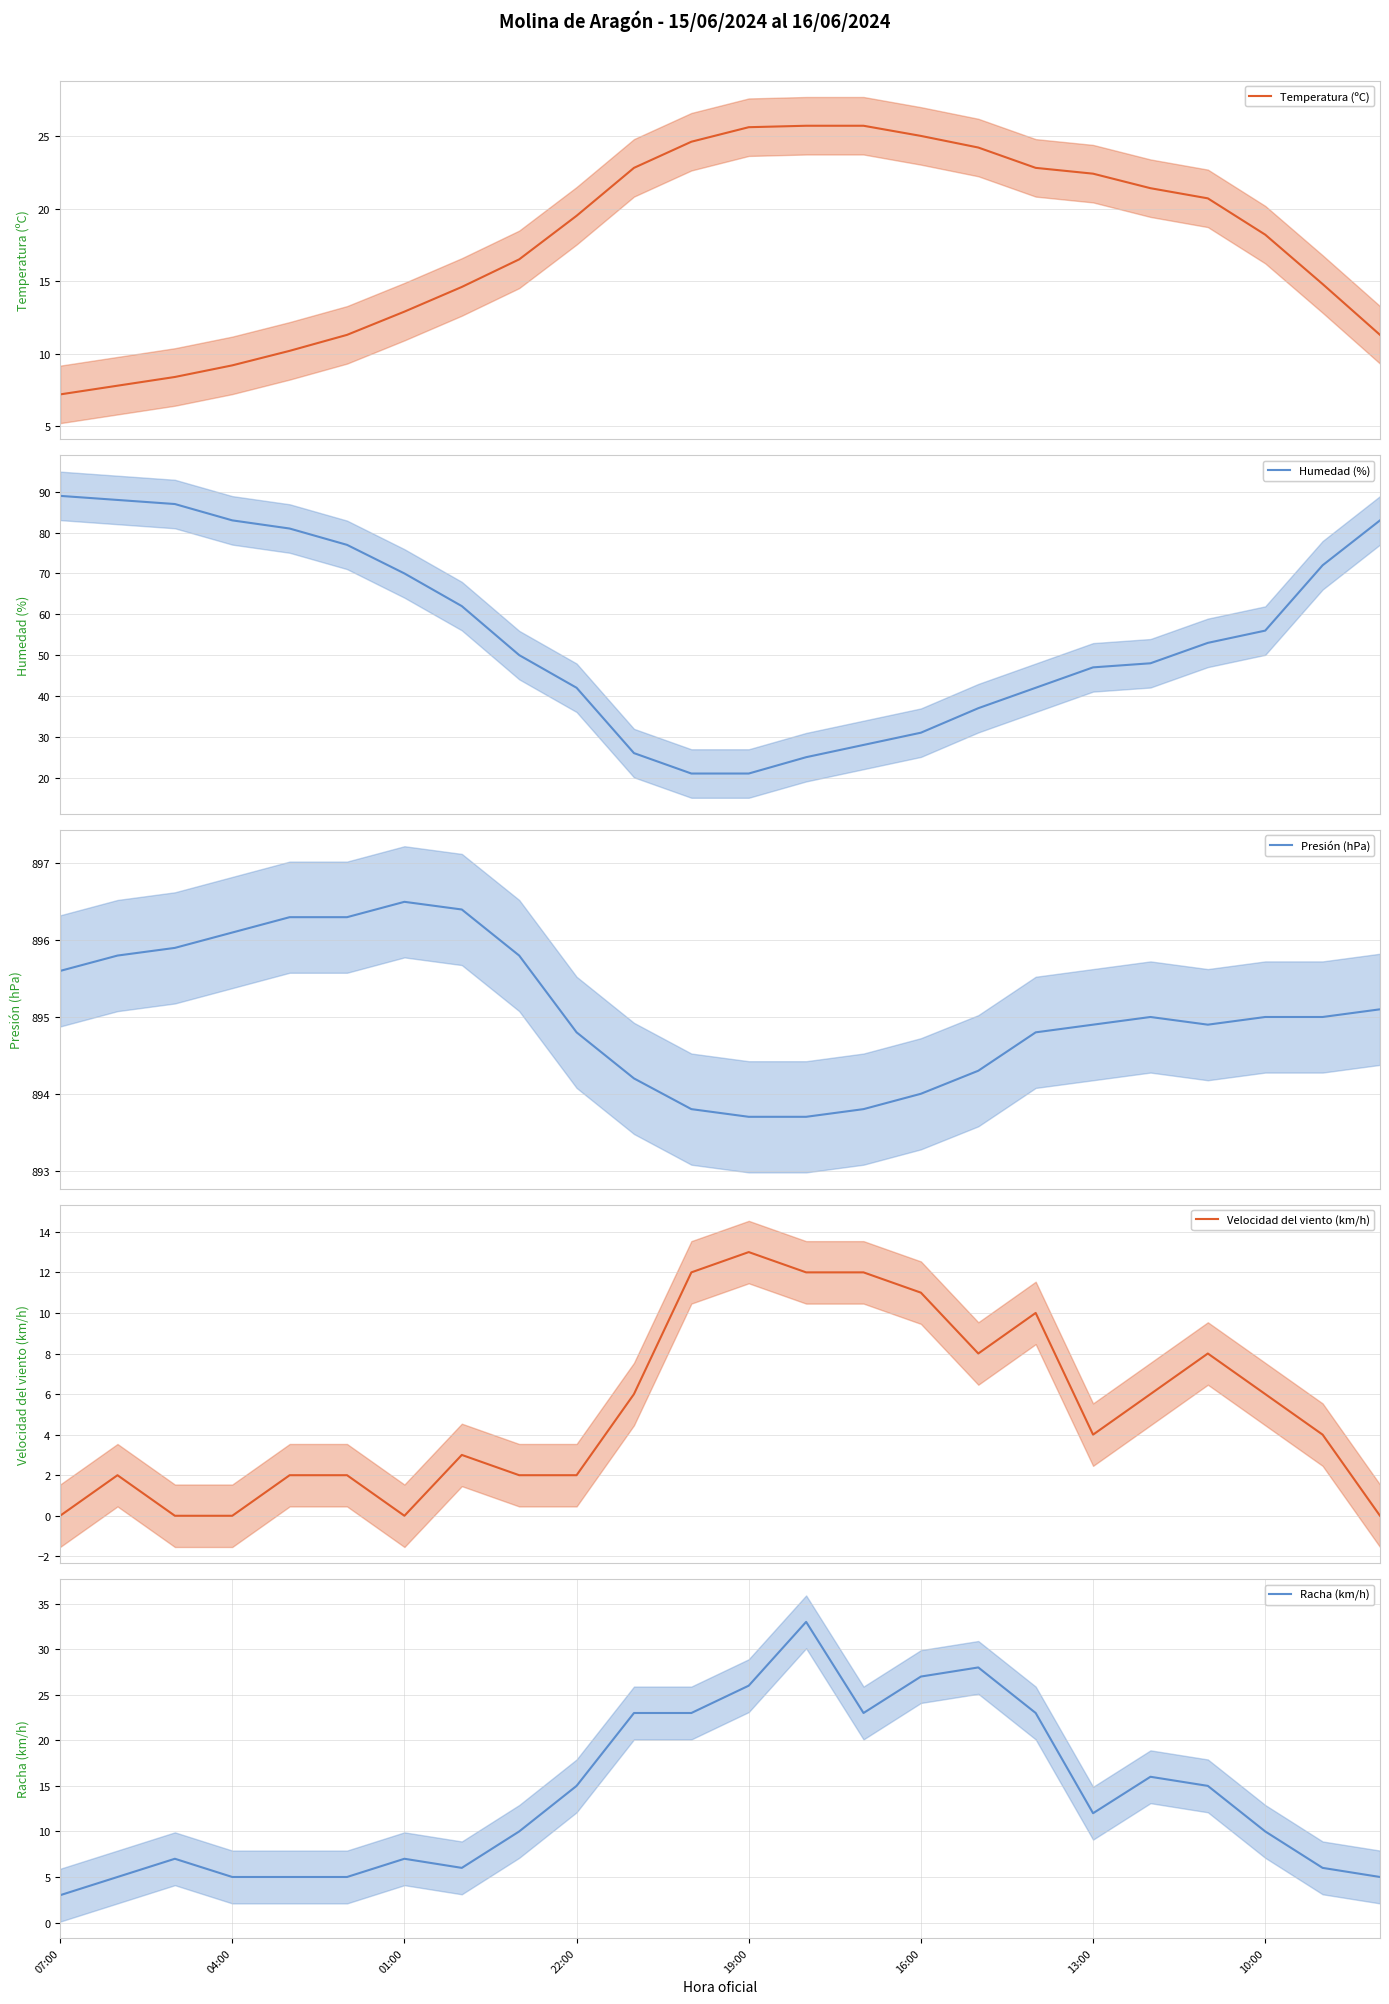

Between which two adjacent categories do Racha (km/h) and Temperatura (ºC) first intersect?

9 and 10